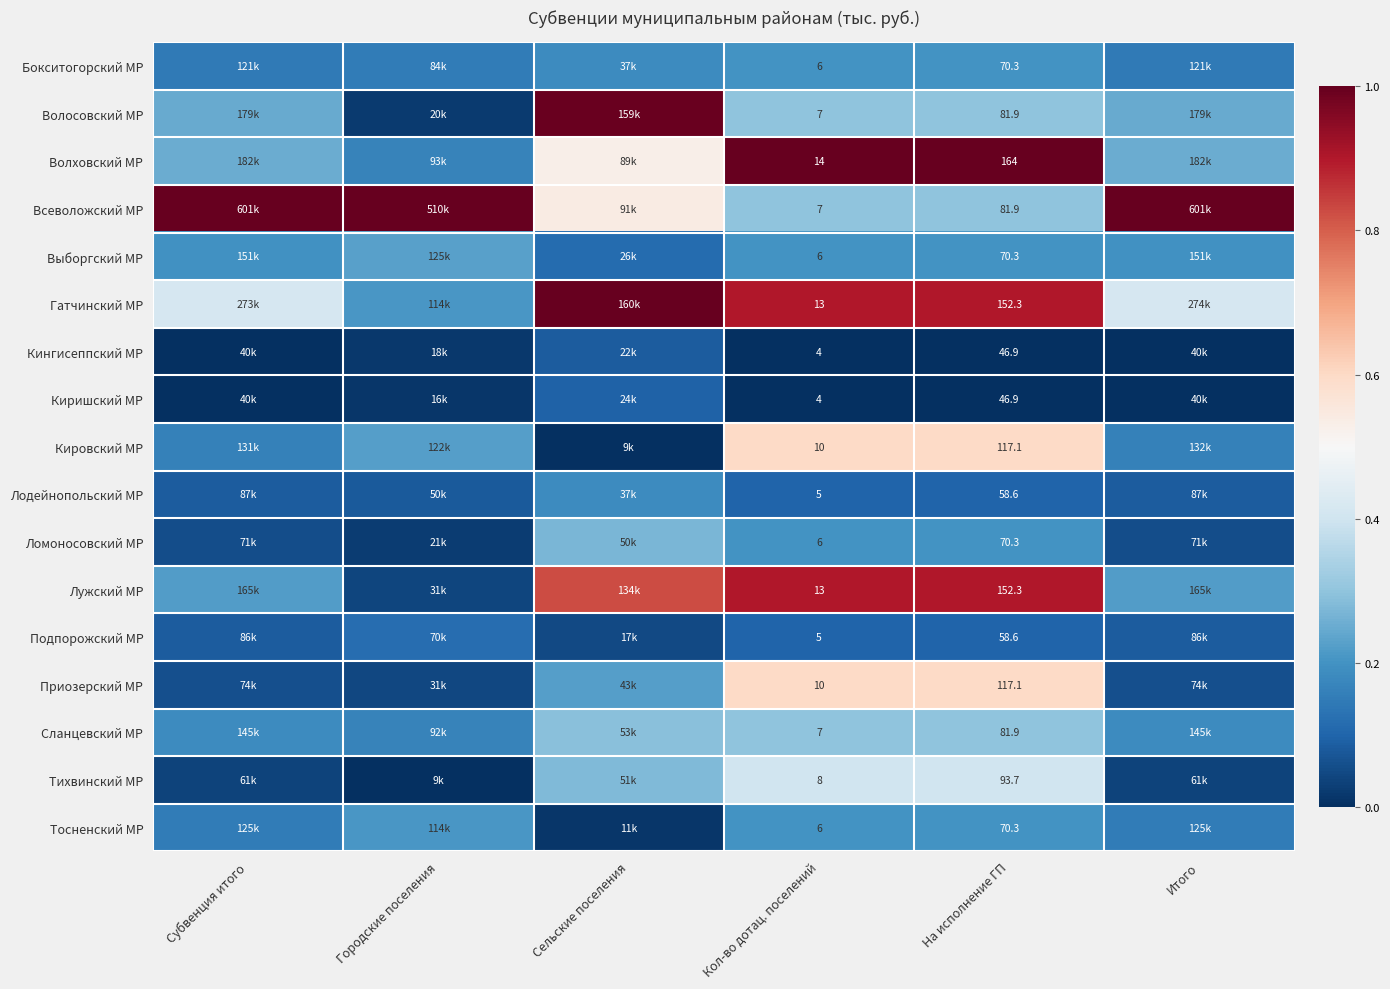

Which has a higher value, На исполнение ГП or Городские поселения?

На исполнение ГП